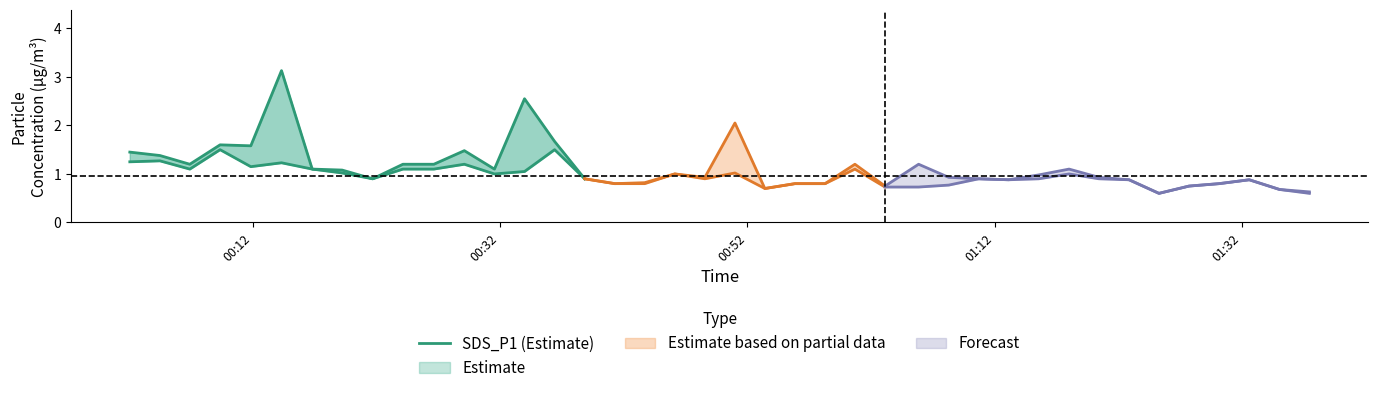

What is the greatest value displayed?

3.1